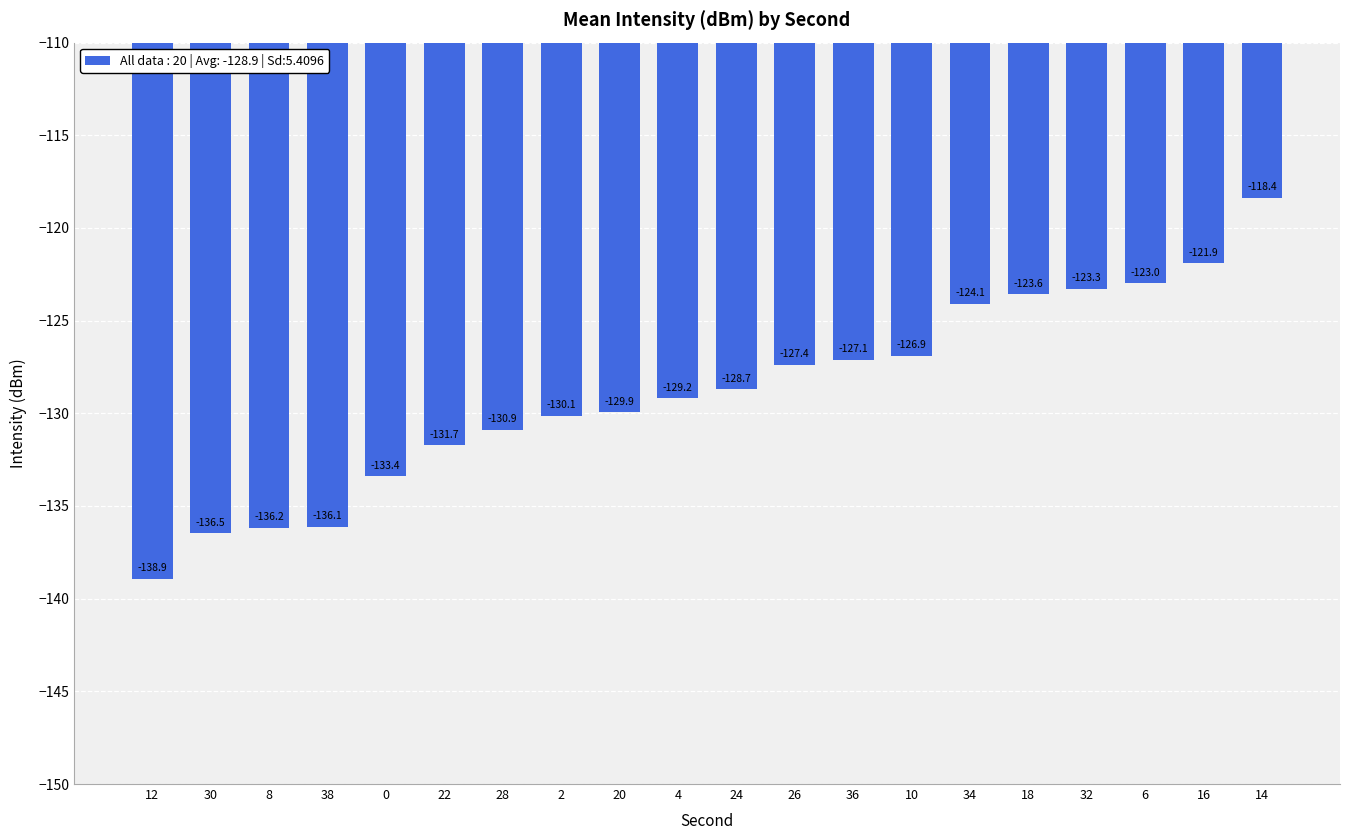

Which has a higher value, 16 or 0?

16